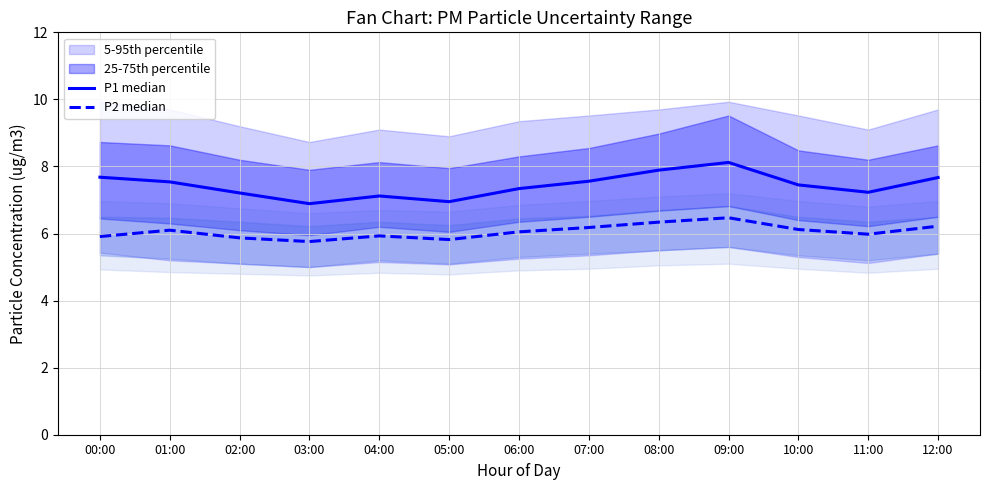

Rank the series by their average value, from lowest to highest.

P2 median, P1 median